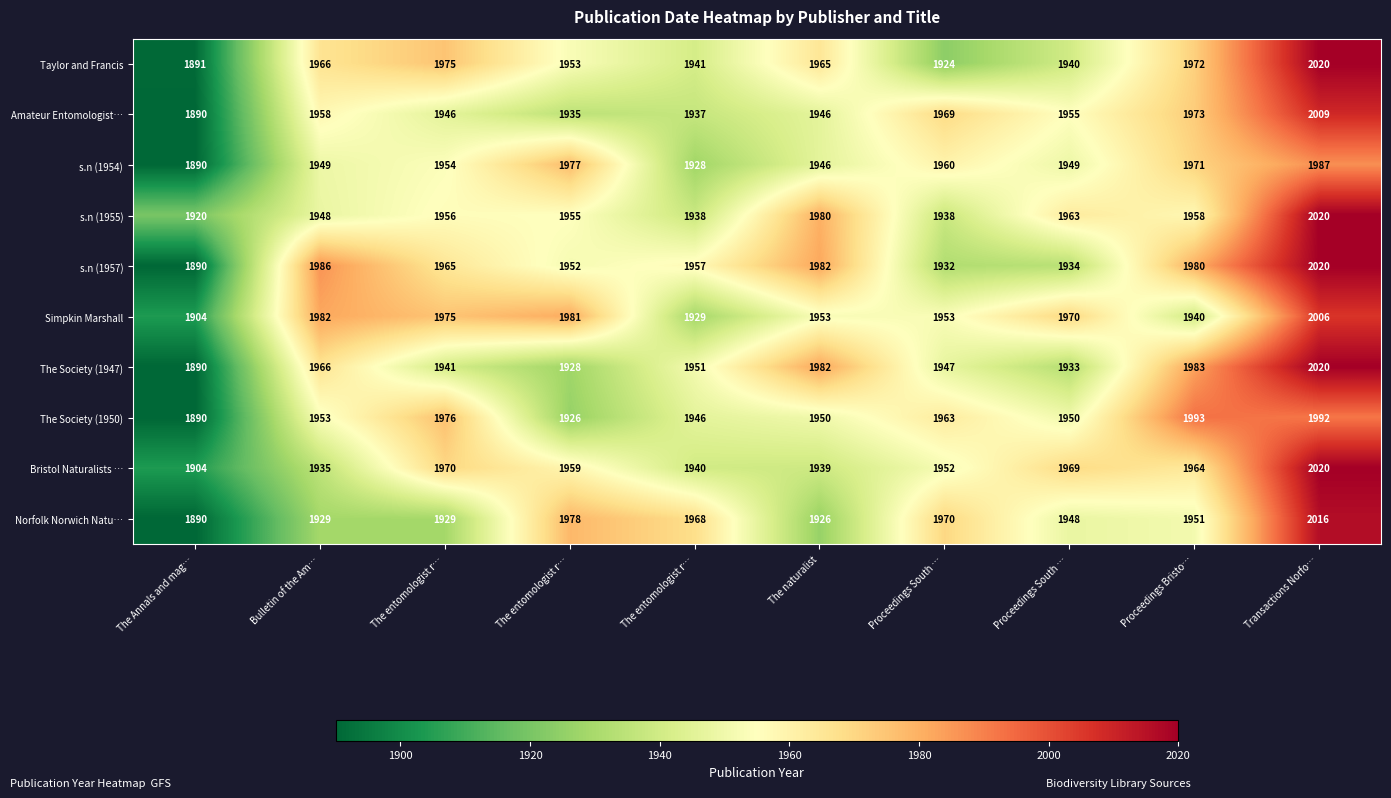

Count the number of data series in this chart.

10